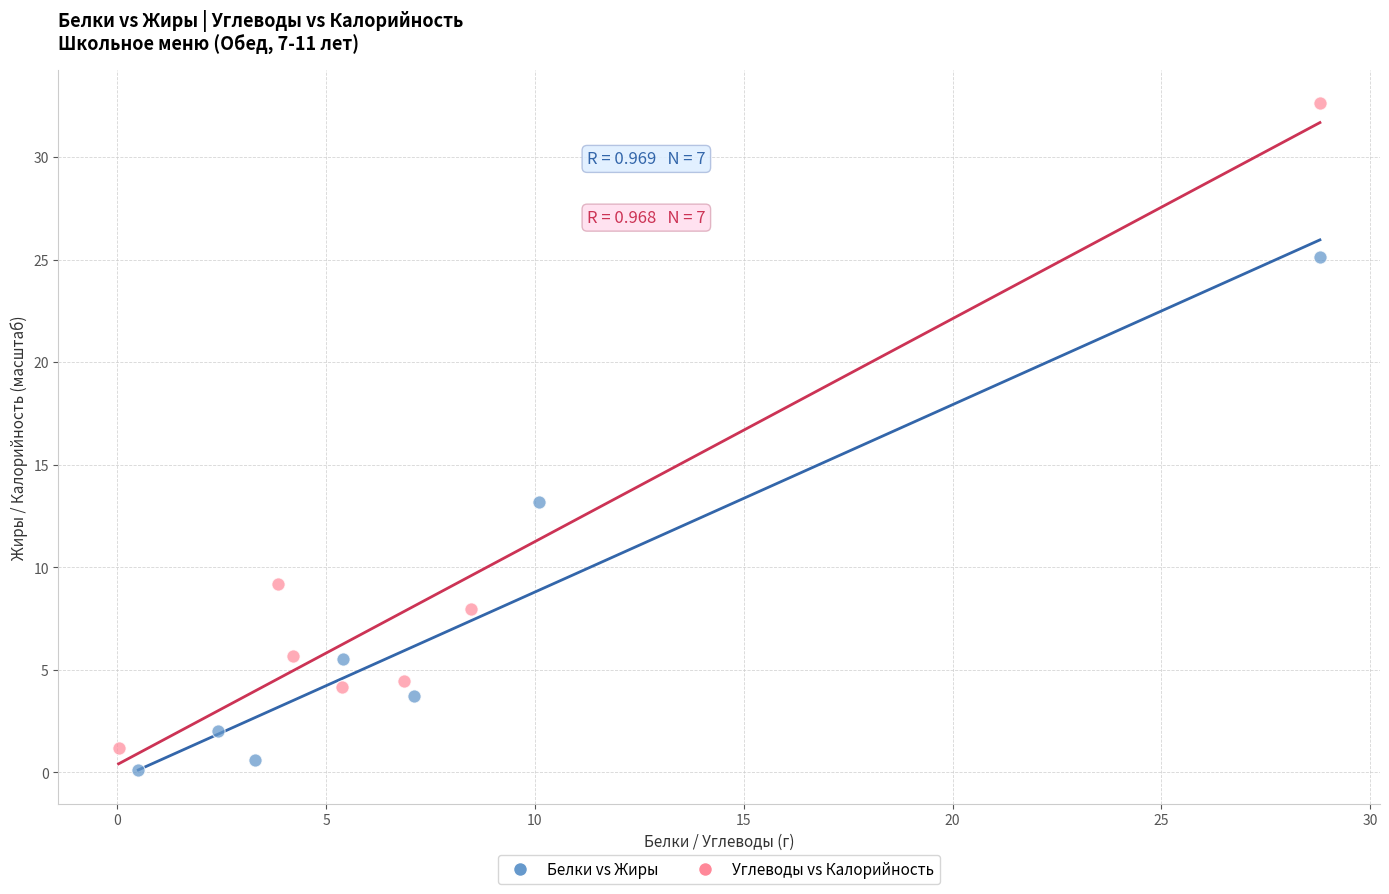

Which series contains the highest Y value?

Углеводы vs Калорийность